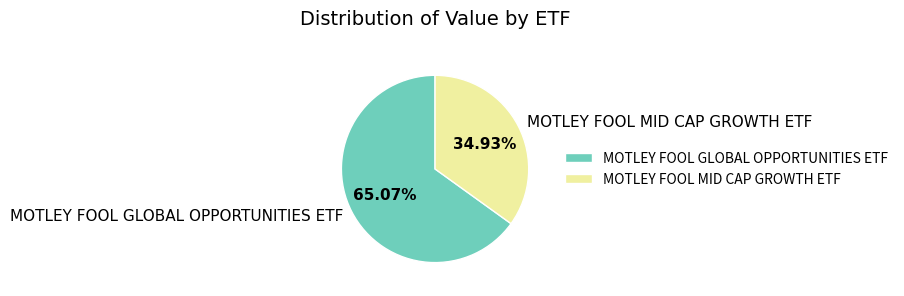

Which category has the biggest portion of the pie?

MOTLEY FOOL GLOBAL OPPORTUNITIES ETF